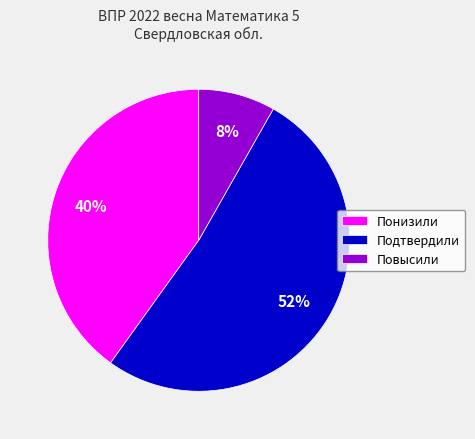

Which slice is the smallest?

Повысили